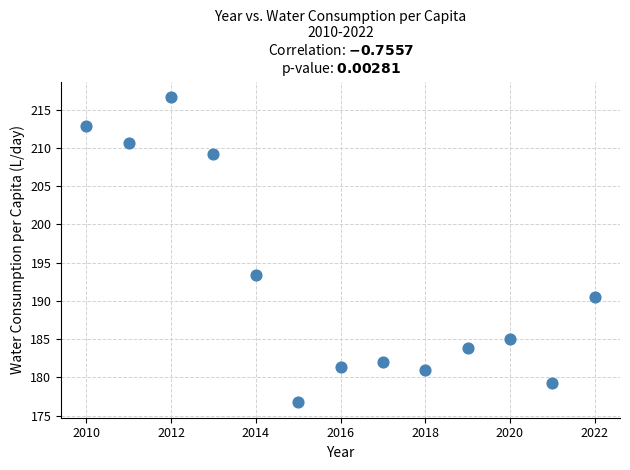

What is the range of X values (max minus min)?

12.0